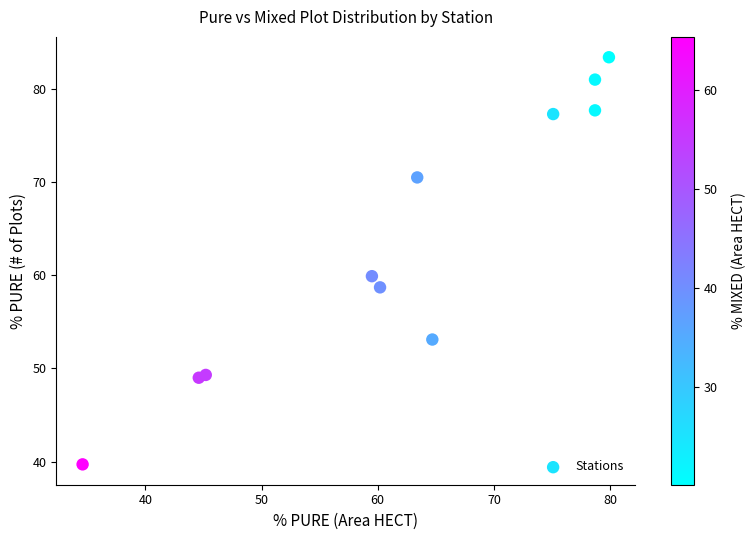

What is the range of X values (max minus min)?

45.3